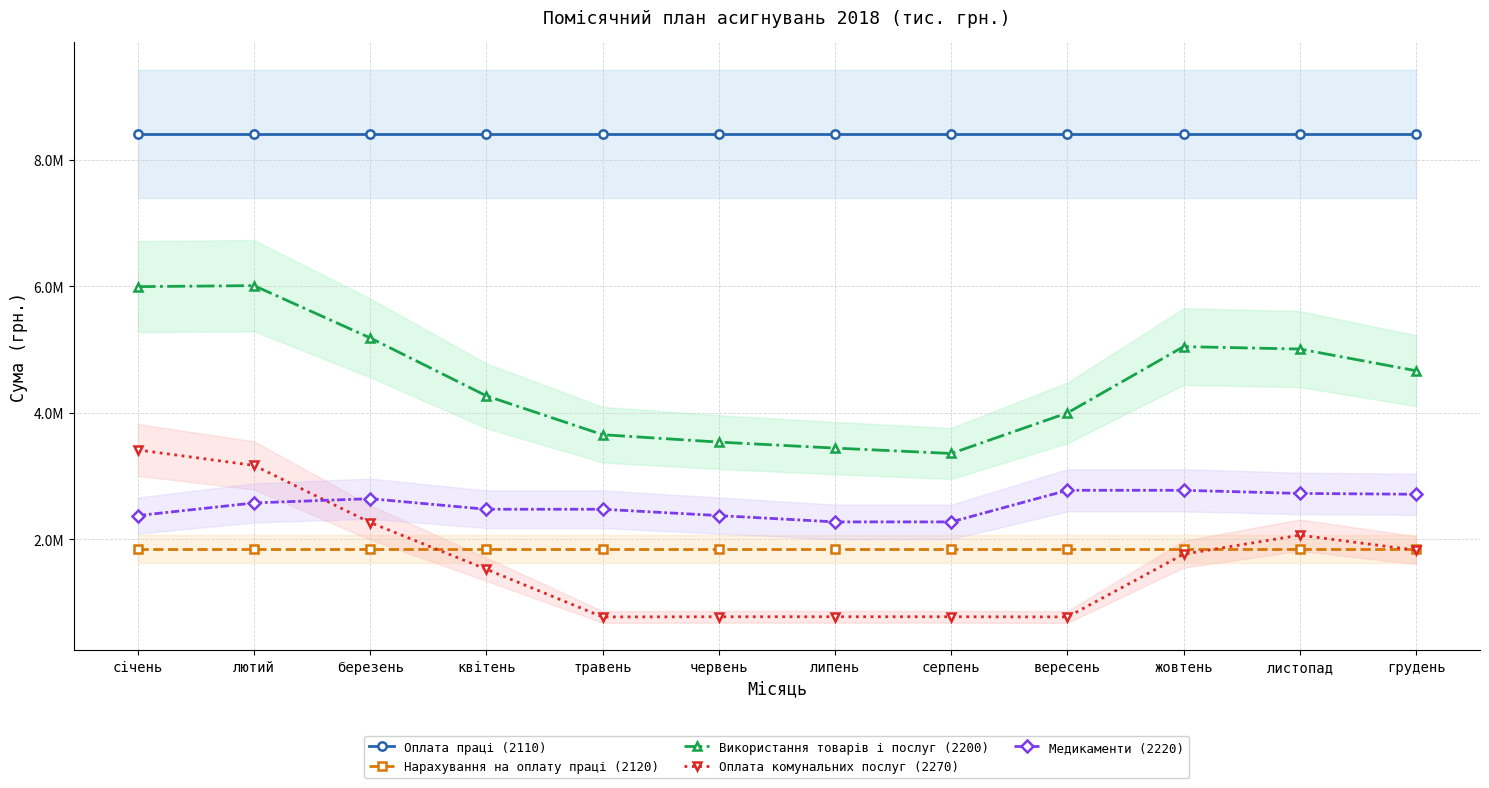

What is the minimum value for Нарахування на оплату праці (2120)?

1850433